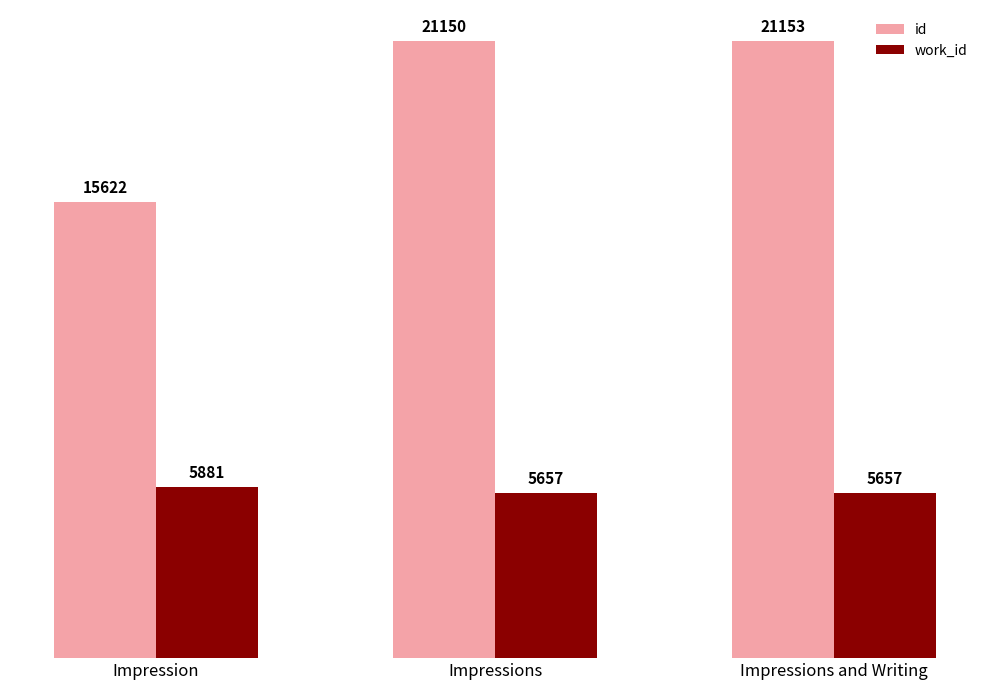

Which series changed the most between Impression and Impressions and Writing?

id